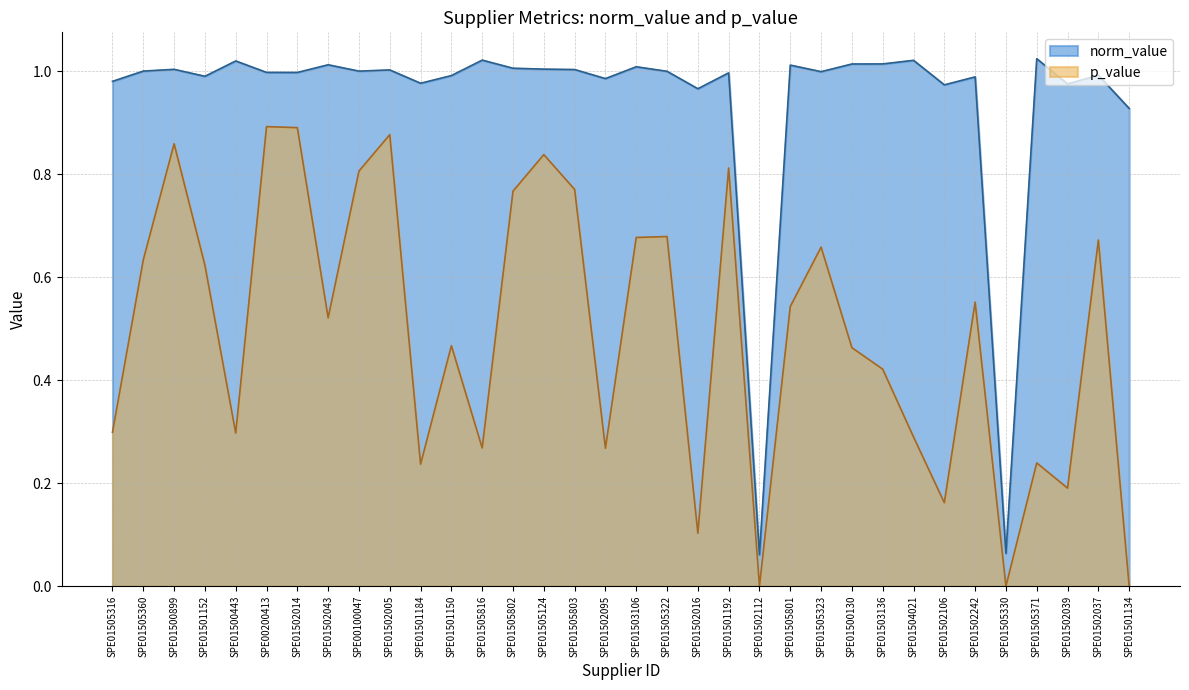

Reading left to right, extract all data points from this chart.

norm_value: SPE01505316=1.0	SPE01505360=1.0	SPE01500899=1.0	SPE01501152=1.0	SPE01500443=1.0	SPE00200413=1.0	SPE01502014=1.0	SPE01502043=1.0	SPE00100047=1.0	SPE01502005=1.0	SPE01501184=1.0	SPE01501150=1.0	SPE01505816=1.0	SPE01505802=1.0	SPE01505124=1.0	SPE01505803=1.0	SPE01502095=1.0	SPE01503106=1.0	SPE01505322=1.0	SPE01502016=1.0	SPE01501192=1.0	SPE01502112=0.1	SPE01505801=1.0	SPE01505323=1.0	SPE01500130=1.0	SPE01503136=1.0	SPE01504021=1.0	SPE01502106=1.0	SPE01502242=1.0	SPE01505330=0.1	SPE01505371=1.0	SPE01502039=1.0	SPE01502037=1.0	SPE01501134=0.9
p_value: SPE01505316=0.3	SPE01505360=0.6	SPE01500899=0.9	SPE01501152=0.6	SPE01500443=0.3	SPE00200413=0.9	SPE01502014=0.9	SPE01502043=0.5	SPE00100047=0.8	SPE01502005=0.9	SPE01501184=0.2	SPE01501150=0.5	SPE01505816=0.3	SPE01505802=0.8	SPE01505124=0.8	SPE01505803=0.8	SPE01502095=0.3	SPE01503106=0.7	SPE01505322=0.7	SPE01502016=0.1	SPE01501192=0.8	SPE01502112=0.0	SPE01505801=0.5	SPE01505323=0.7	SPE01500130=0.5	SPE01503136=0.4	SPE01504021=0.3	SPE01502106=0.2	SPE01502242=0.6	SPE01505330=0.0	SPE01505371=0.2	SPE01502039=0.2	SPE01502037=0.7	SPE01501134=0.0